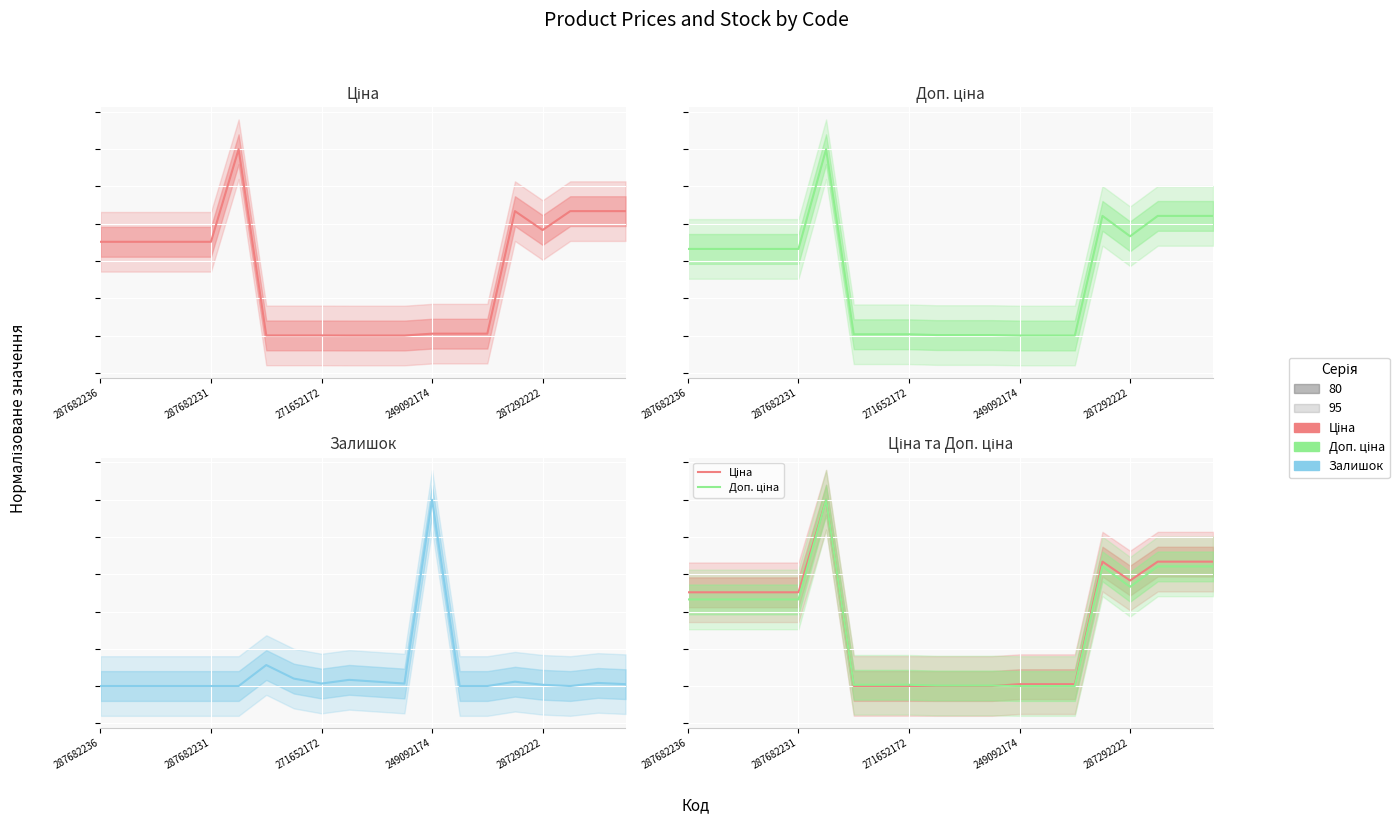

Is it true that Залишок equals 0.0 at 10?

True